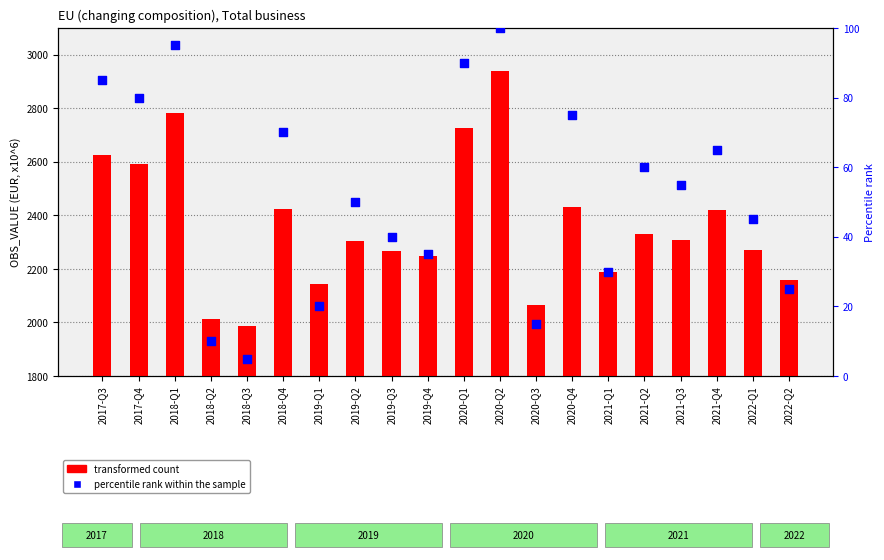

Which series contains the highest Y value?

transformed count